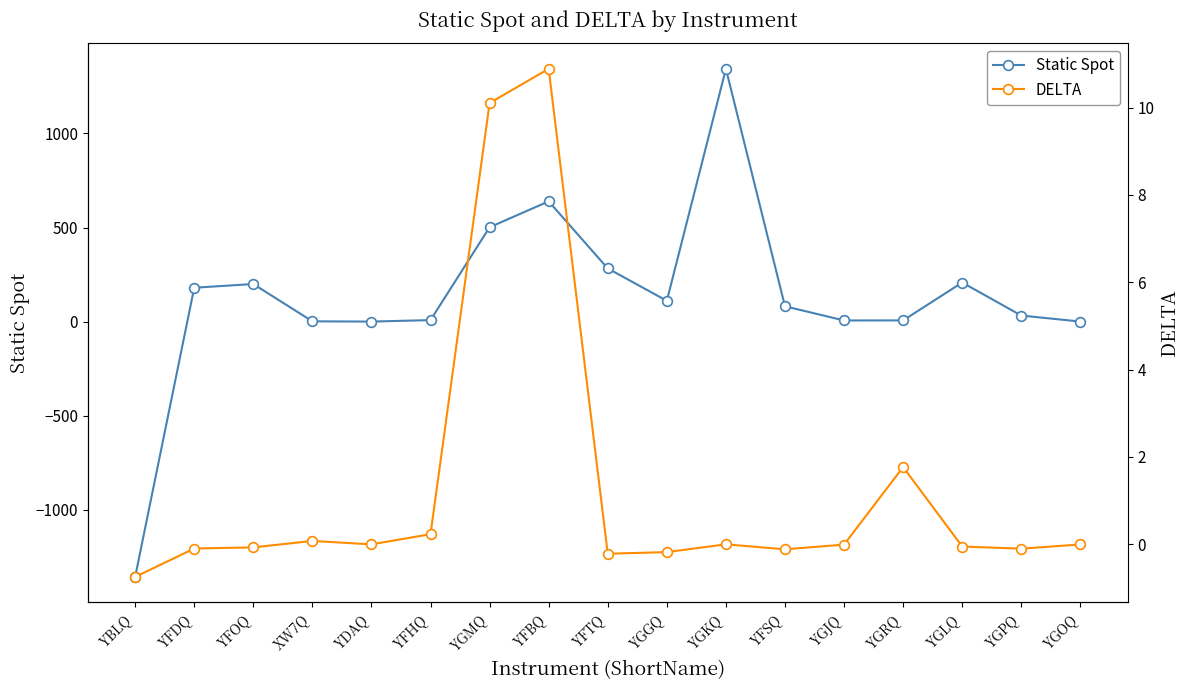

What is the average value of the DELTA series?

1.3